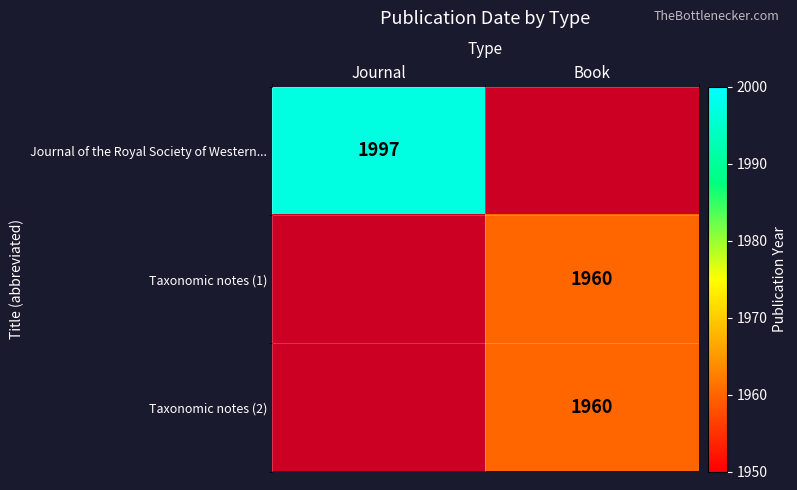

Which has a higher value, Book or Journal?

Journal